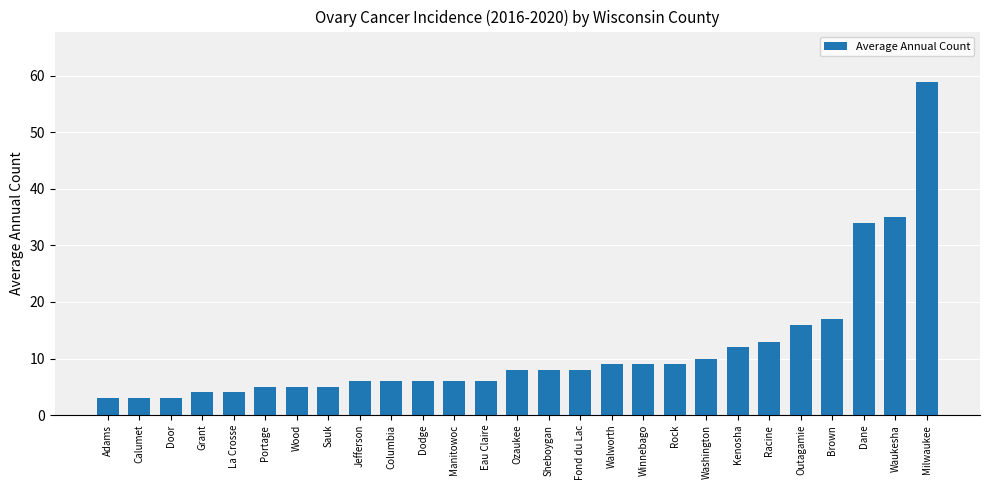

What is the minimum value shown in the chart?

3